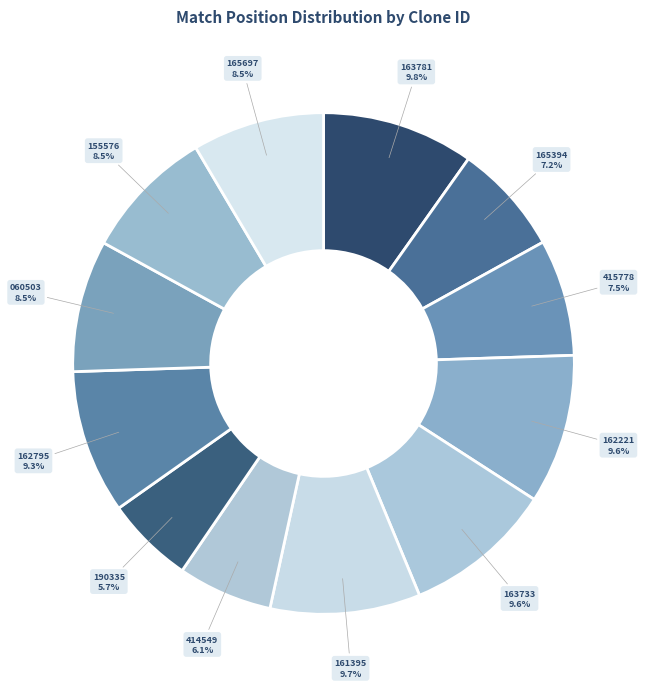

How many slices are in this pie chart?

12